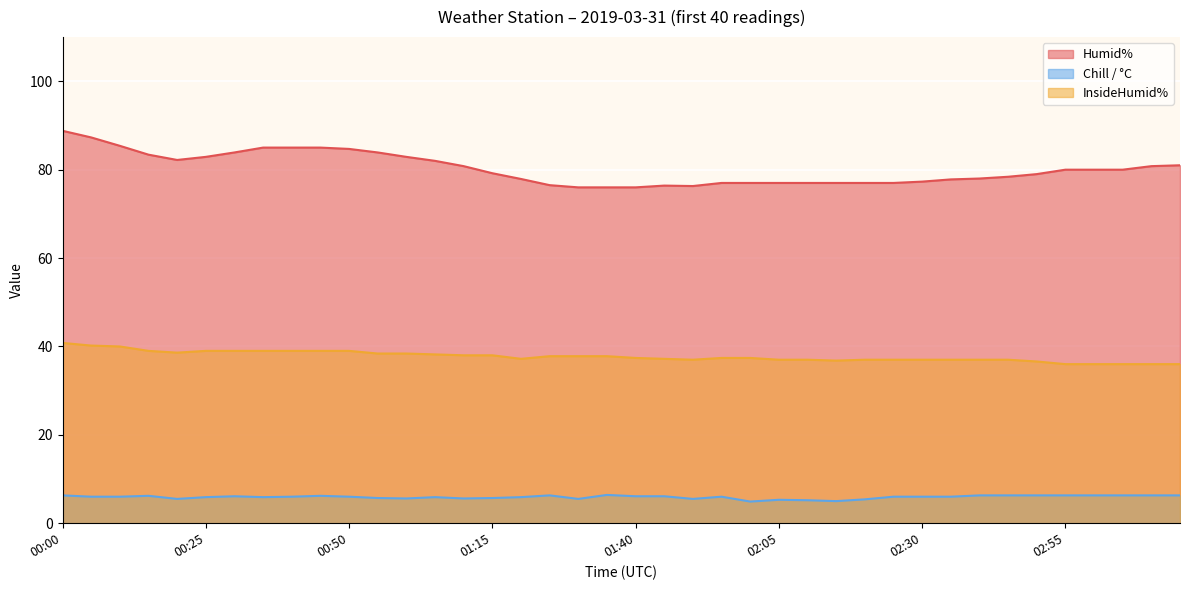

What is the spread (max minus min) of values at 01:15?

73.5